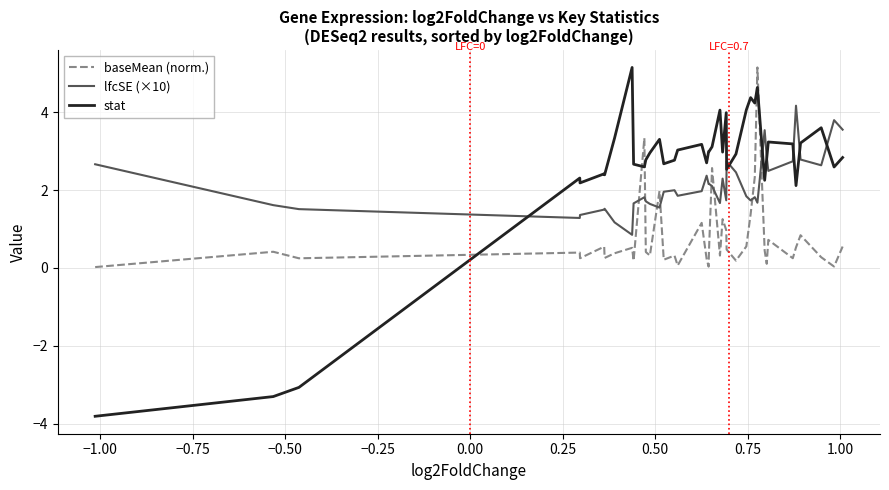

Rank the series by their average value, from lowest to highest.

baseMean (norm.), lfcSE (×10), stat